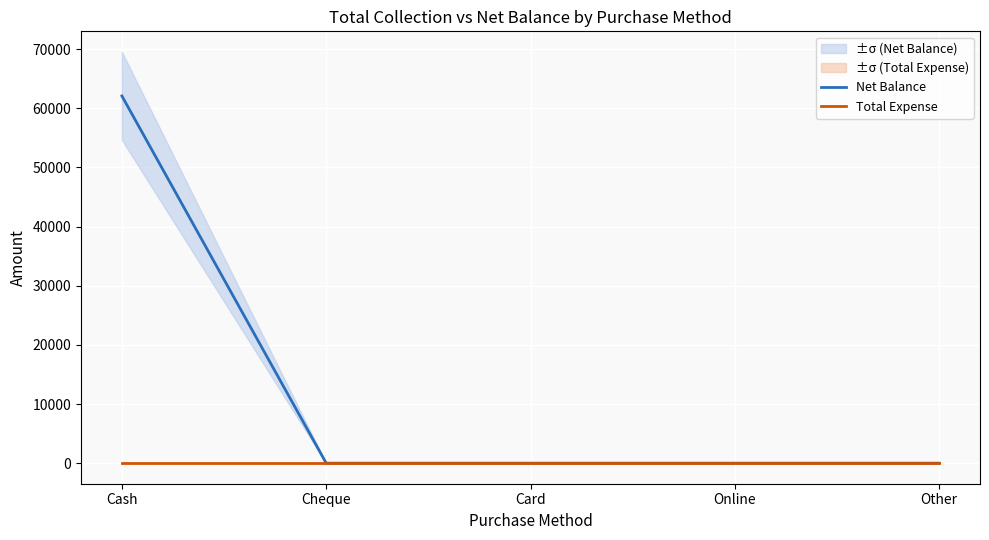

At which category does the chart reach its peak across all series?

Cash